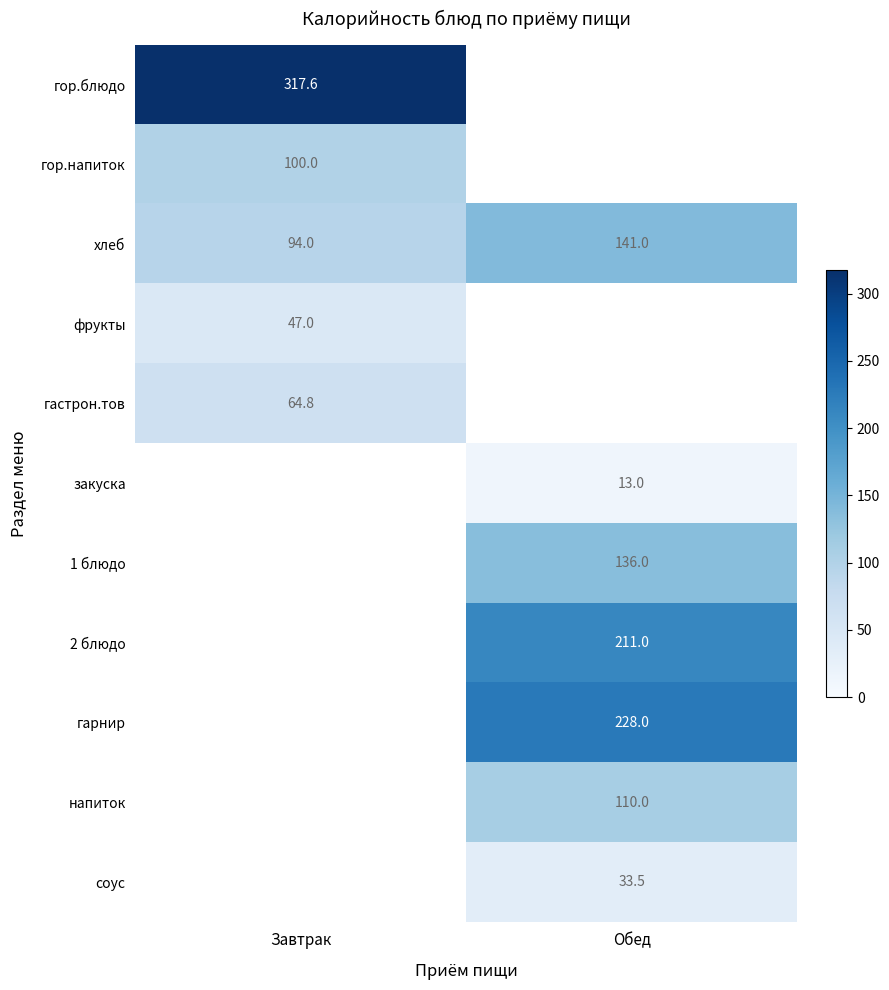

Is it true that гарнир equals 228.0 at Обед?

True